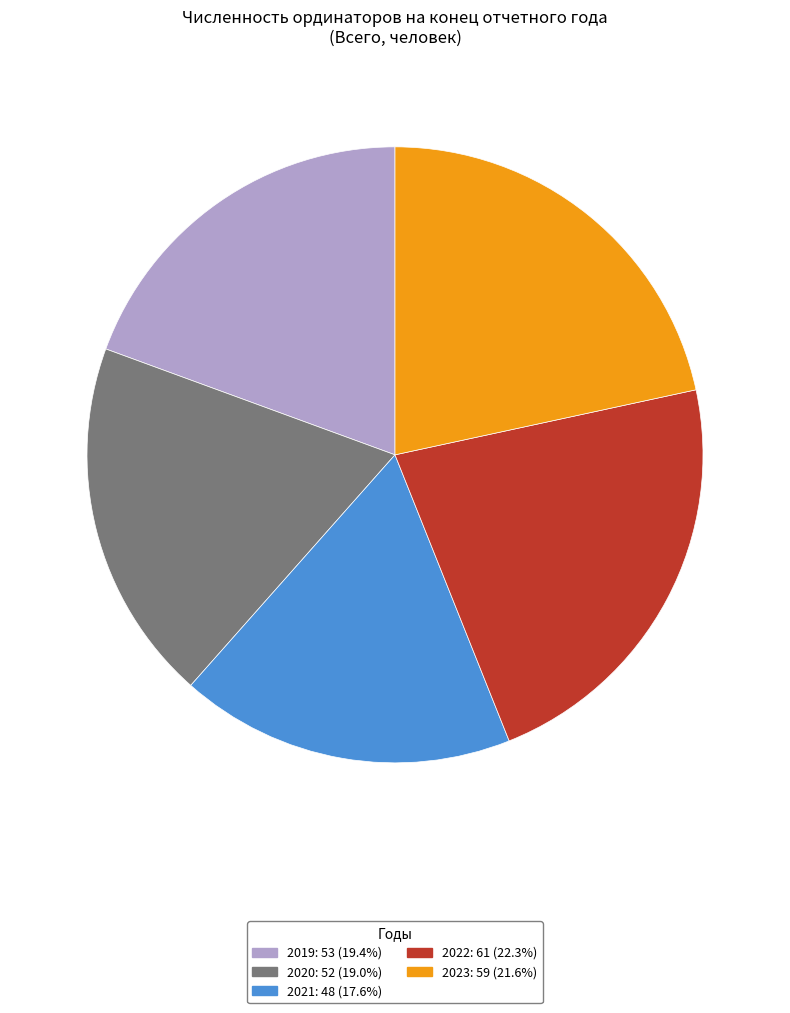

What is the ratio of the value at 2023 to the value at 2019?

1.1